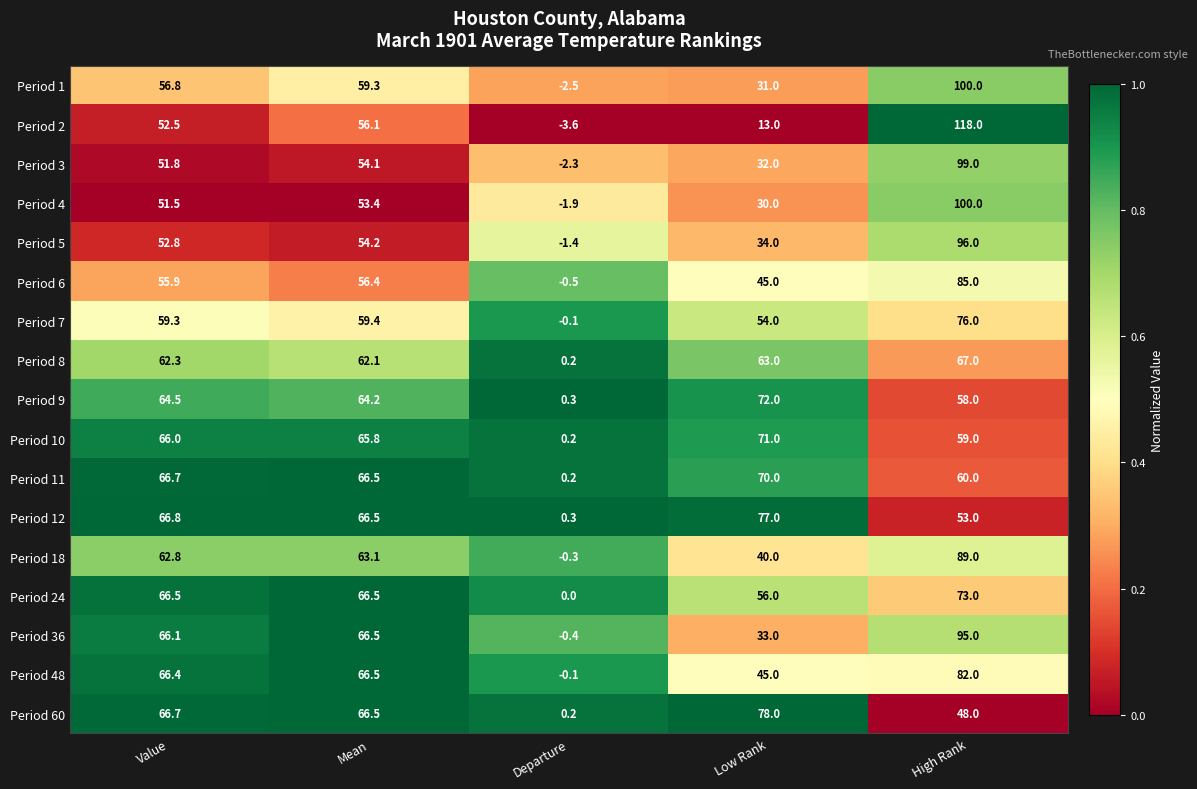

Which series has the largest total across all categories?

Period 12